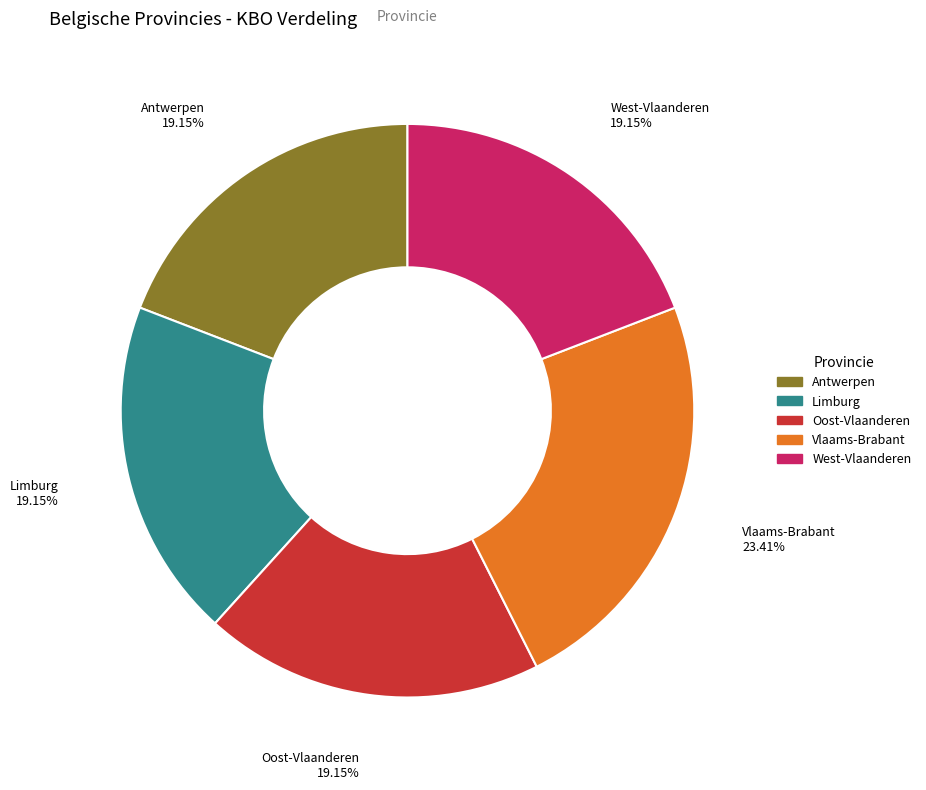

The Vlaams-Brabant slice represents 23% of the pie. True or false?

True